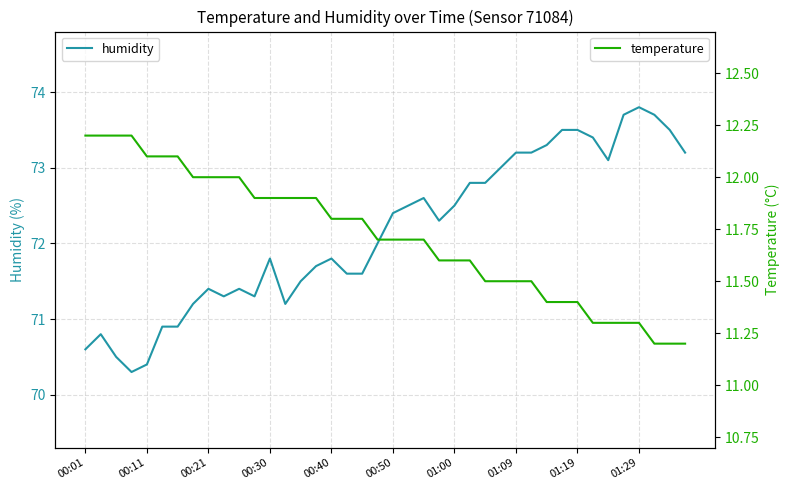

Which series has the widest spread of values?

humidity